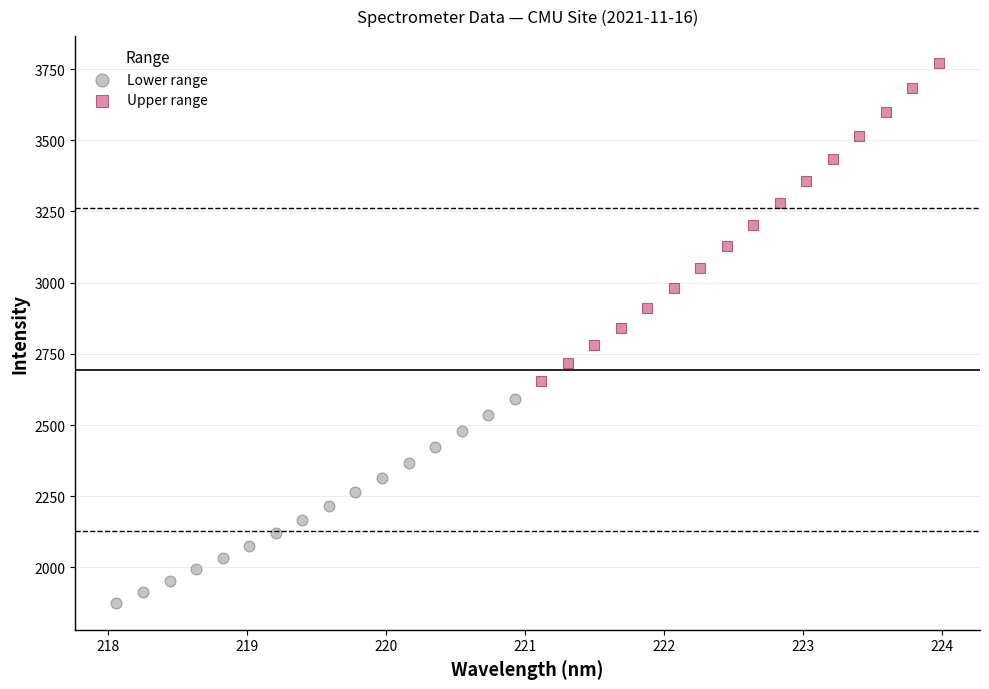

Which series has the widest spread of Y values?

Upper range